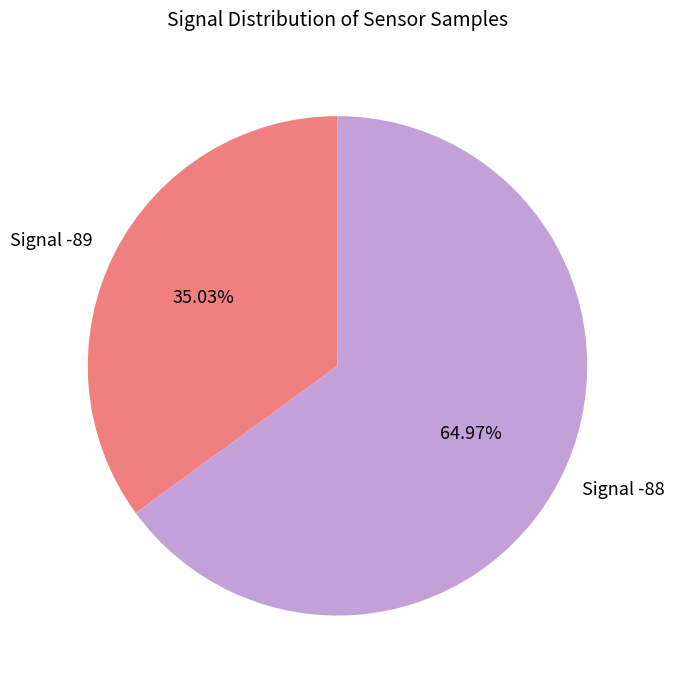

Which category accounts for the majority?

Signal -88